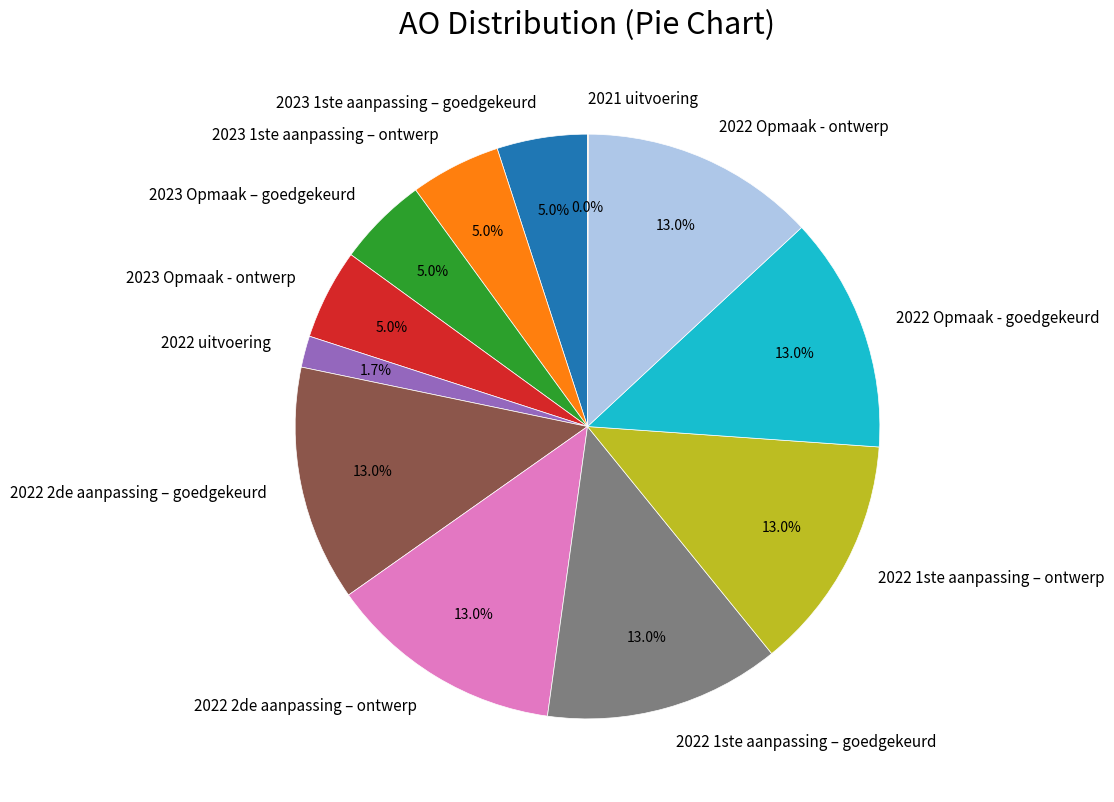

How much of the chart is everything except 2023 1ste aanpassing – goedgekeurd?

95.0%